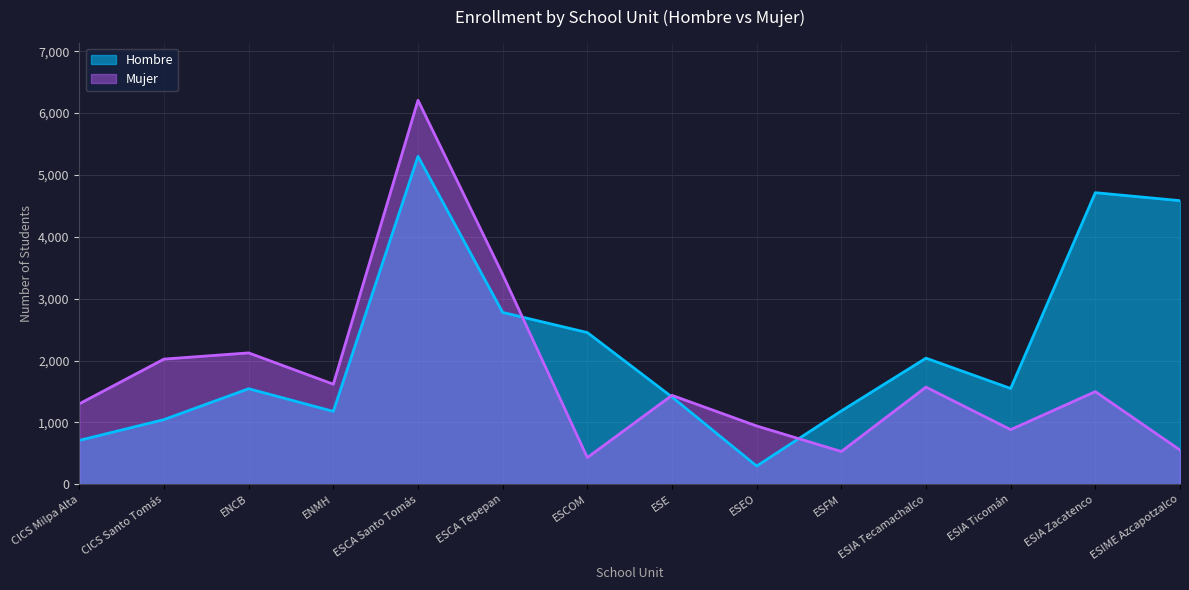

At which label is Mujer closest to 3319?

ESCA Tepepan